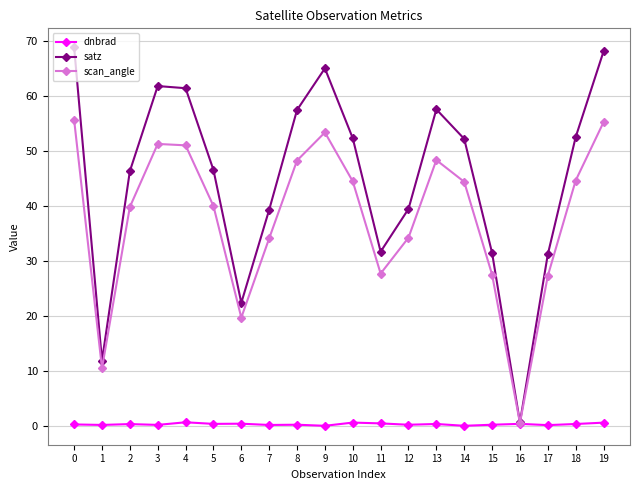

Between 0 and 1, which series saw the biggest shift?

satz